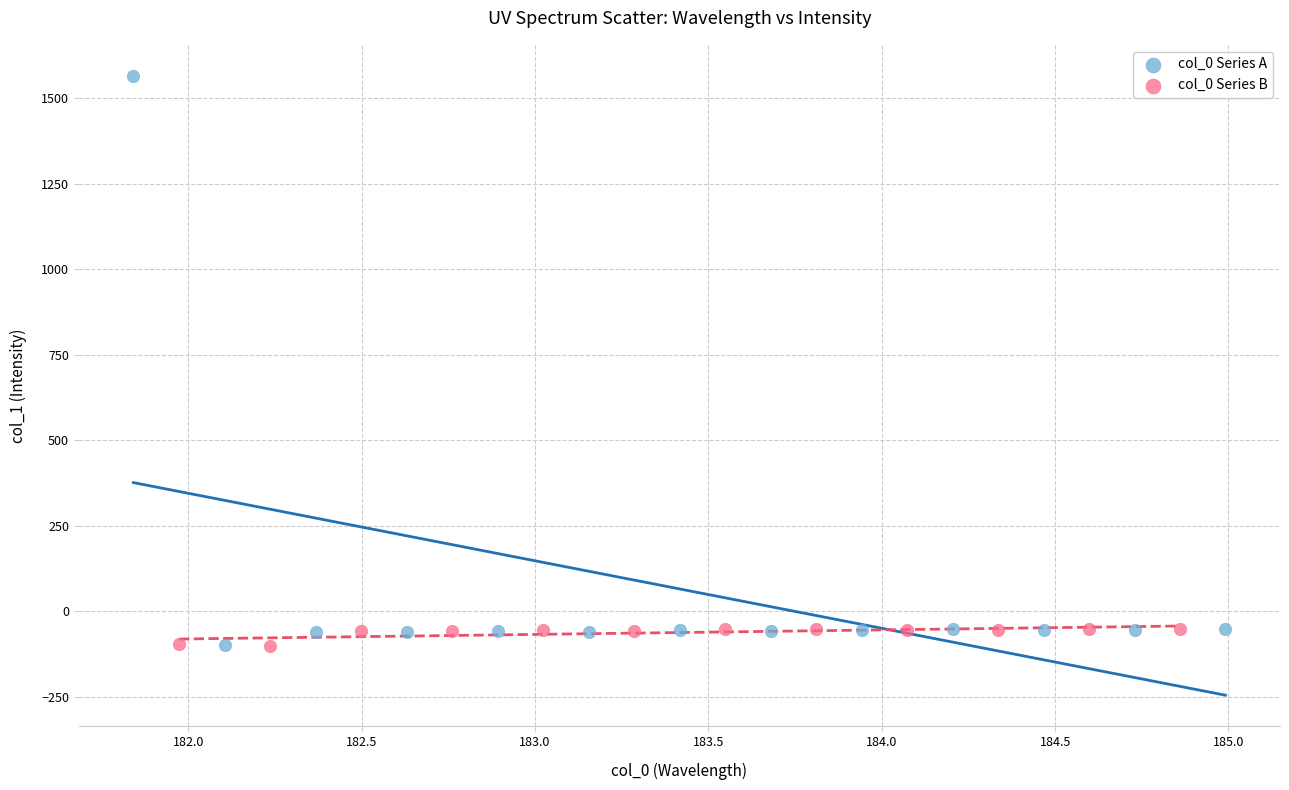

Which series has the widest spread of Y values?

col_0 Series A